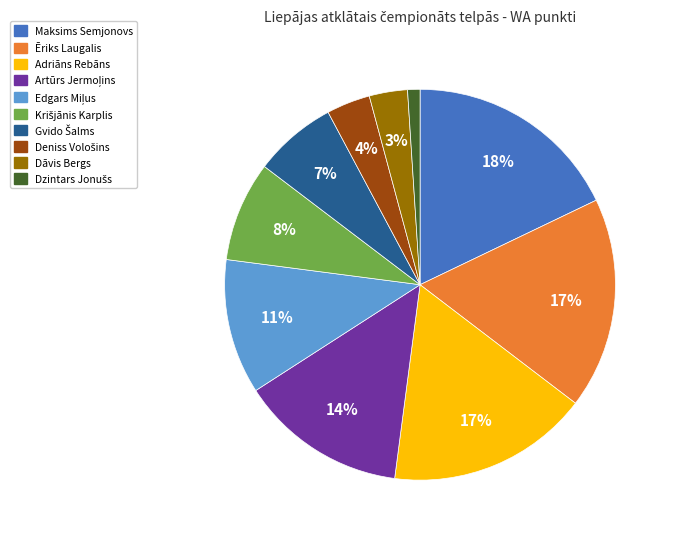

Is there a majority slice in this chart?

No